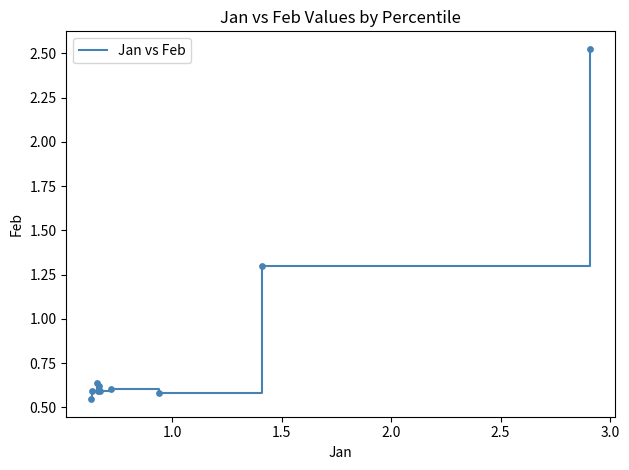

What is the difference between the maximum and minimum values?

2.0